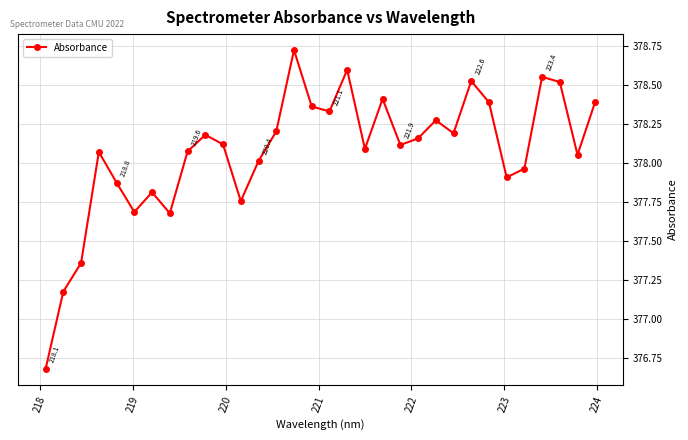

What is the difference between the maximum and second lowest values?

1.5